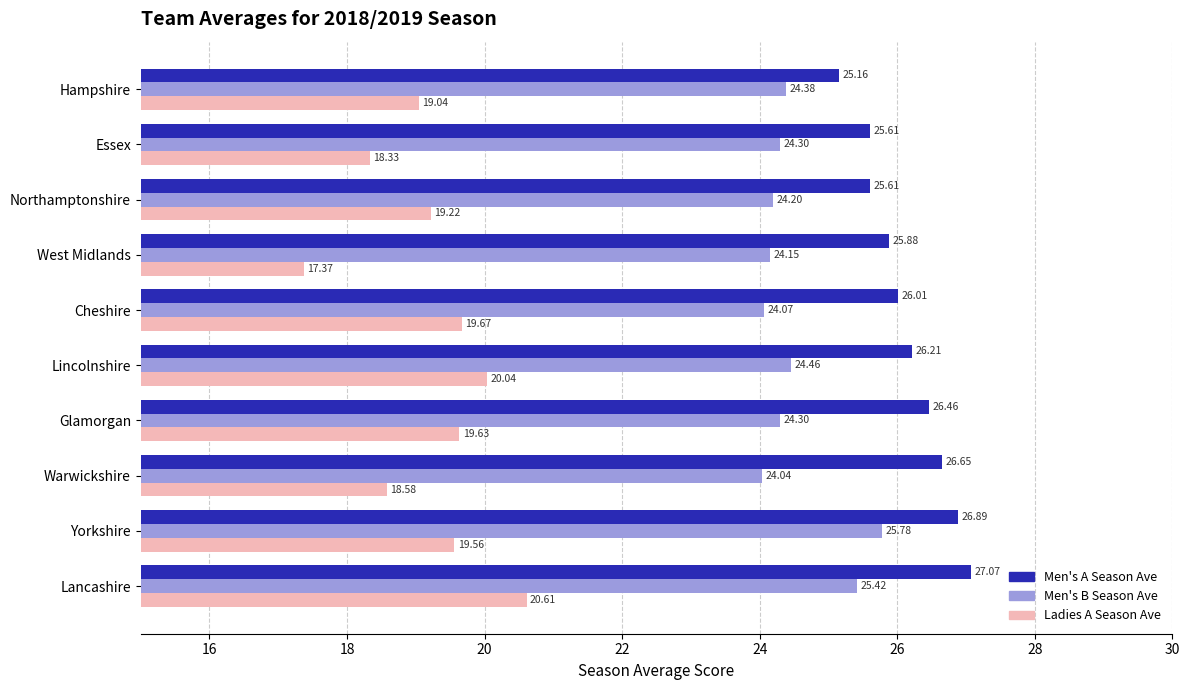

What is the total value across all series at Hampshire?

68.6